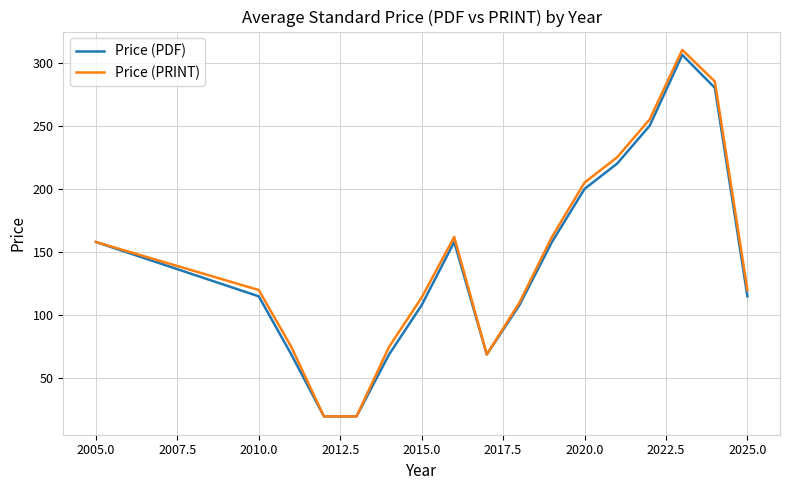

What is the highest value of the Price (PDF) series?

306